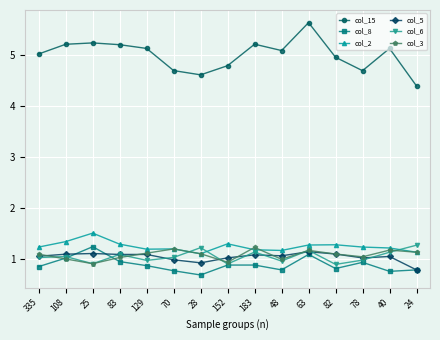

What is the value of the col_5 point at the 1st from the left?

1.0